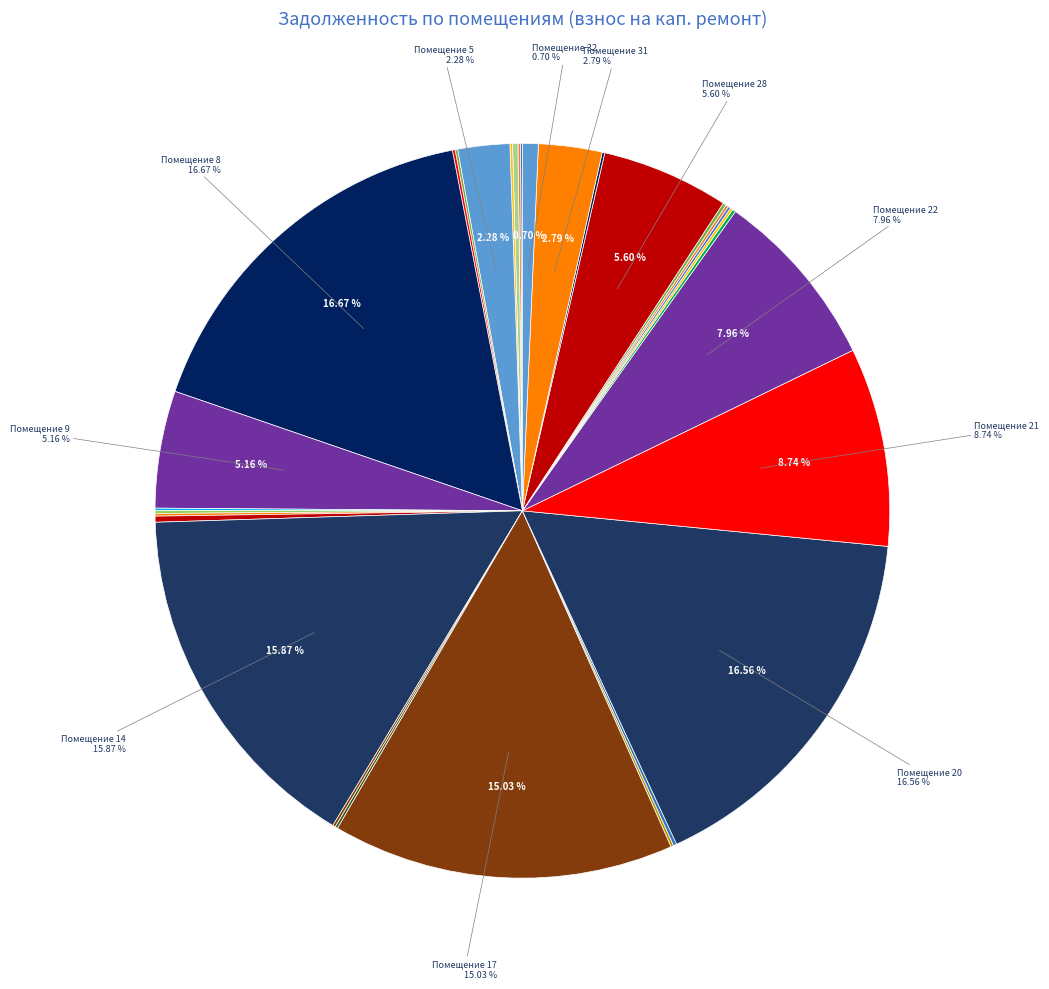

Which category has the smallest portion of the pie?

30